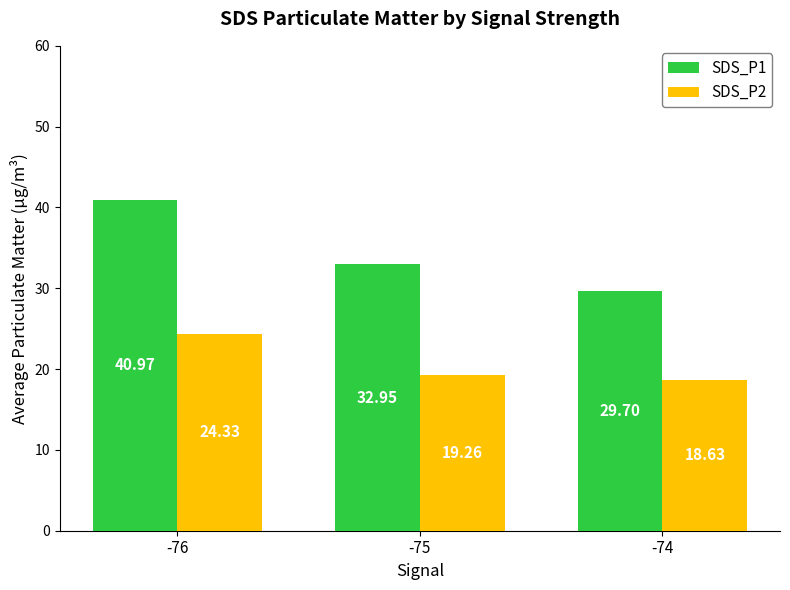

At which category does the chart reach its minimum across all series?

-74